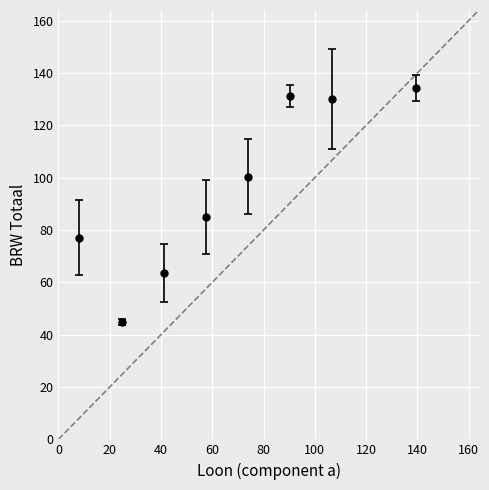

What is the minimum value shown in the chart?

44.8